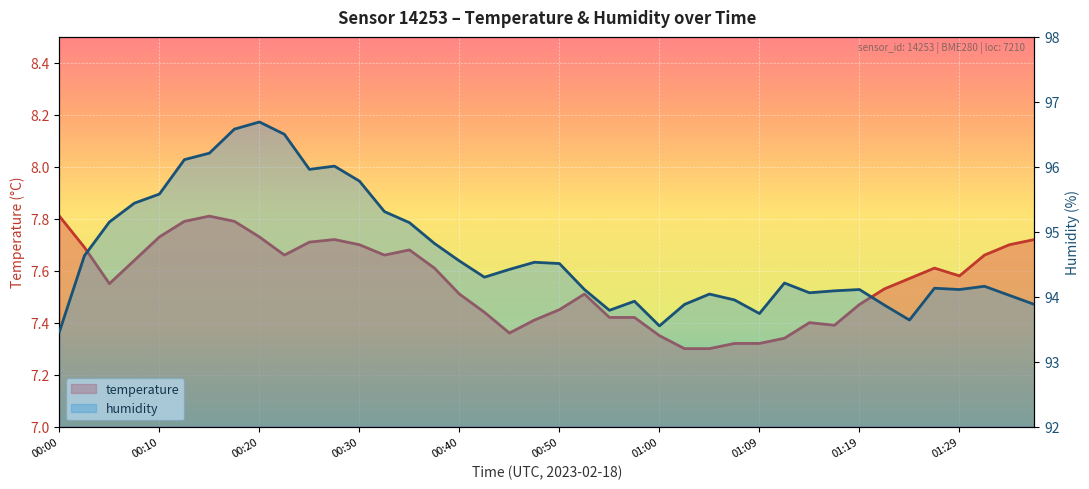

What is the difference between the second highest and second lowest values in the humidity series?

3.0